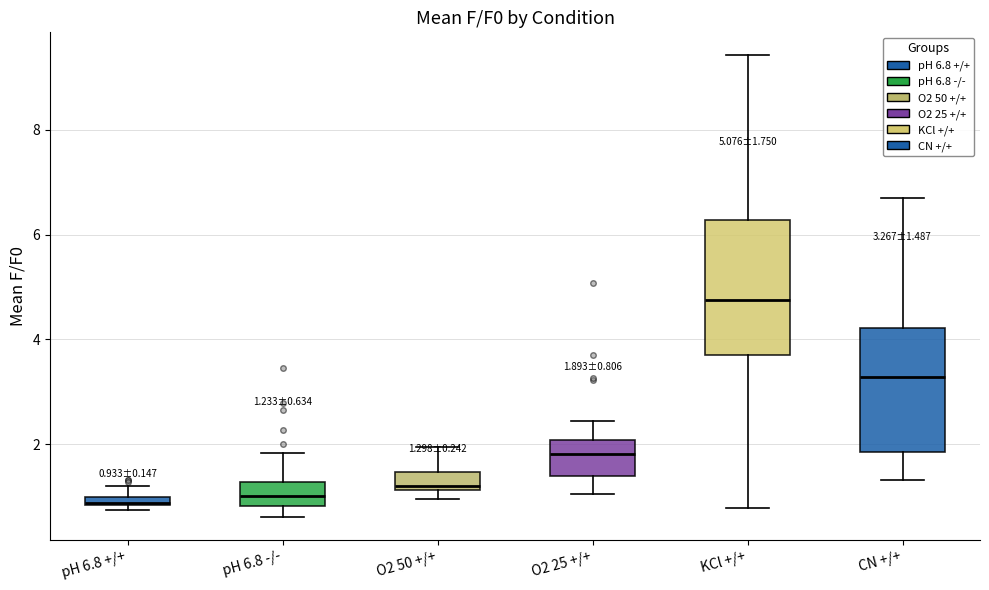

Which box is the tallest, from its lower edge to its upper edge?

KCl +/+